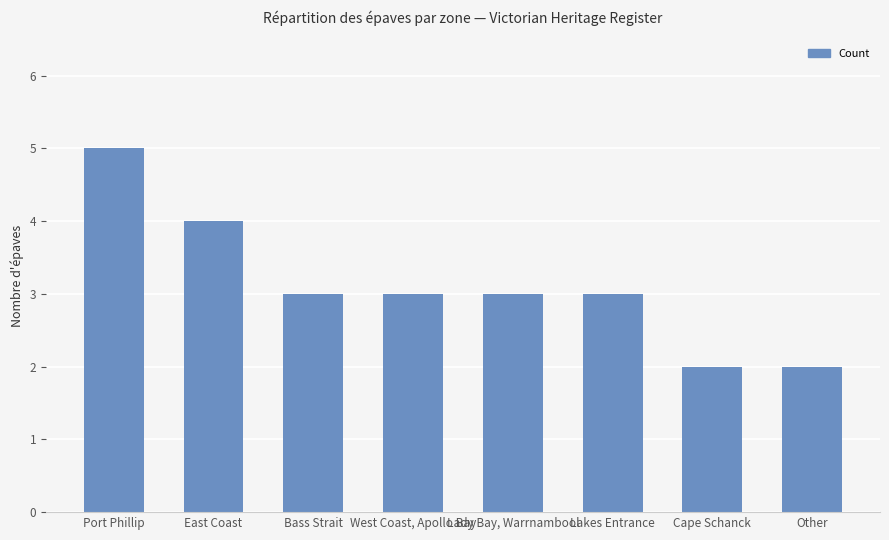

At which category does the chart reach its peak across all series?

Port Phillip